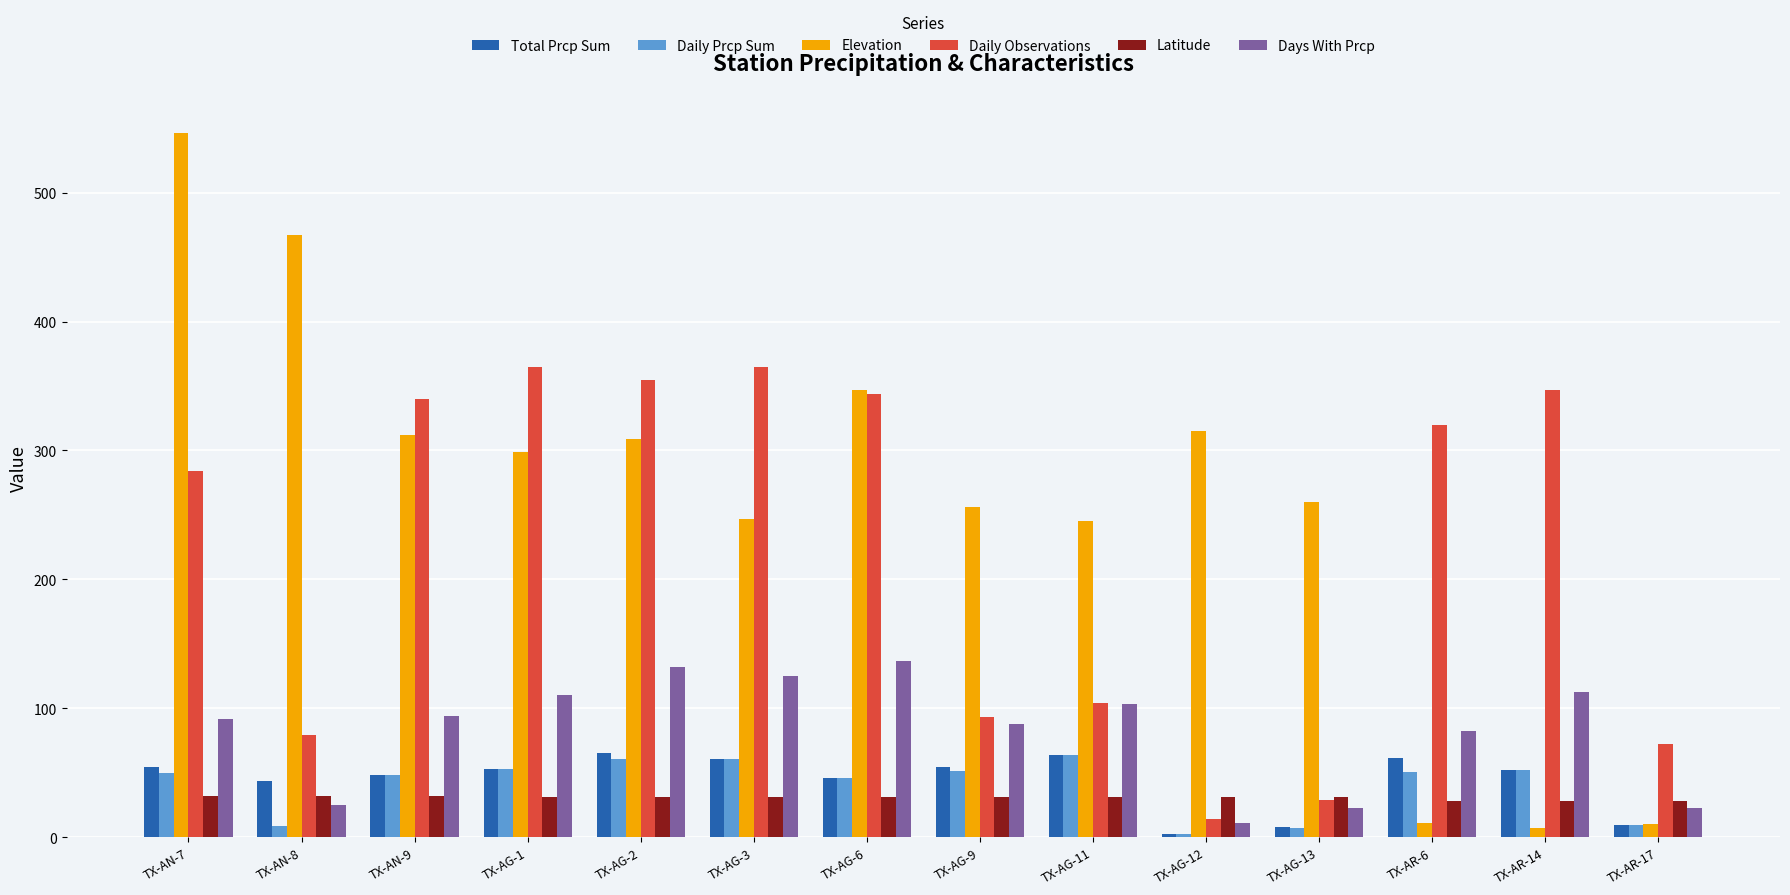

Is the value of Daily Observations at TX-AG-2 greater than the value of Days With Prcp at TX-AR-6?

Yes